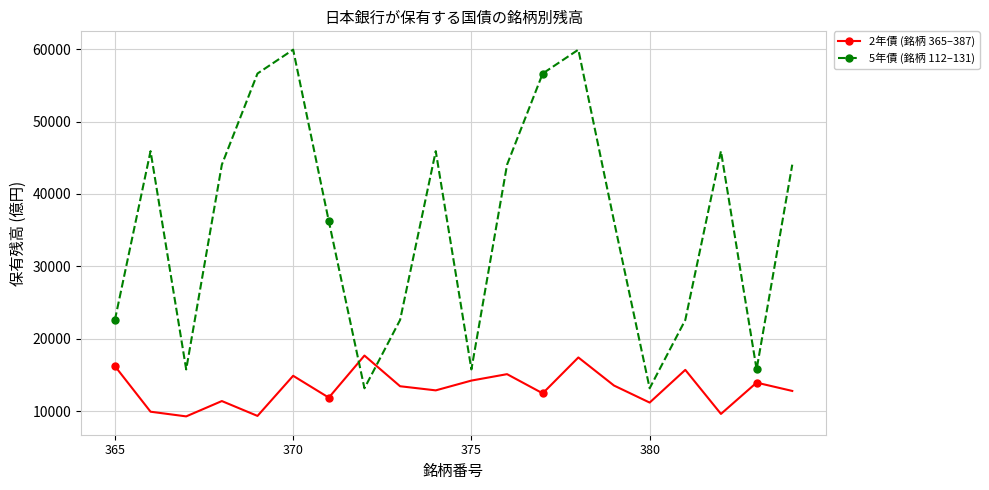

What is the spread (max minus min) of values at 383?

1827